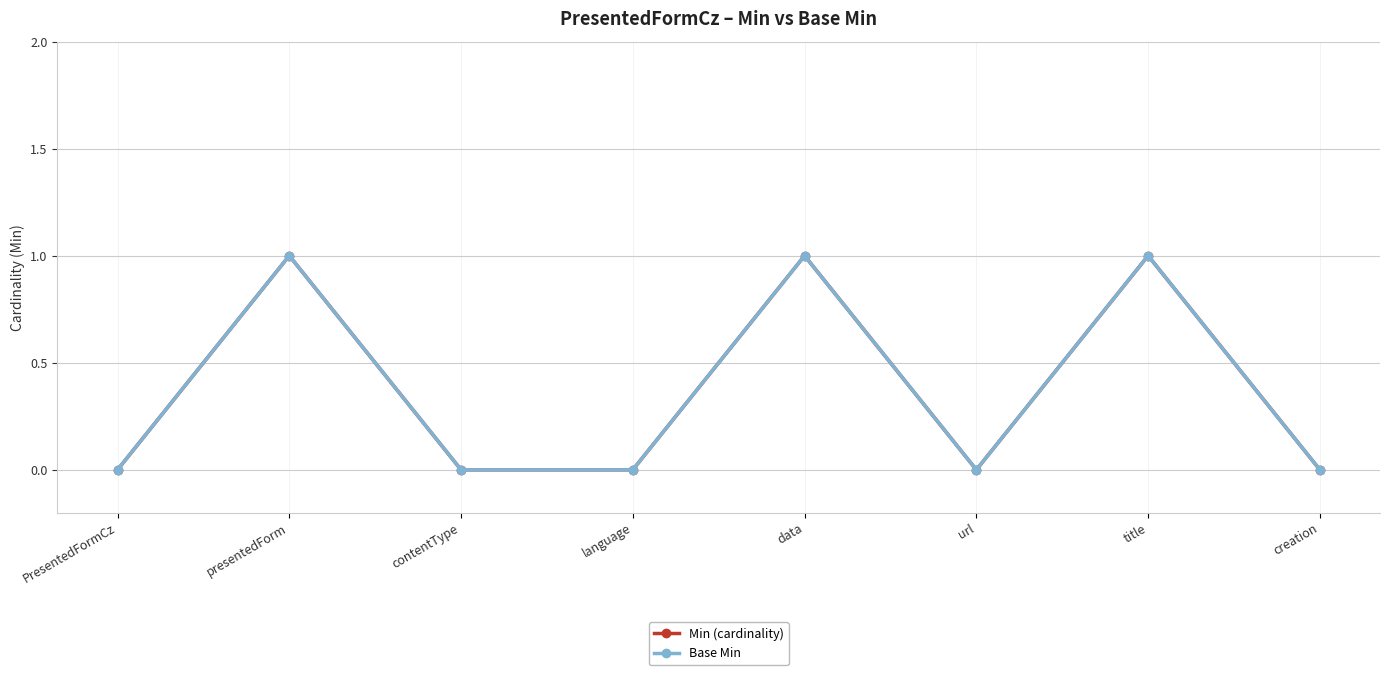

Reading right to left, transcribe all the data shown in this chart.

Min (cardinality): 0	1	0	1	0	0	1	0
Base Min: 0	1	0	1	0	0	1	0